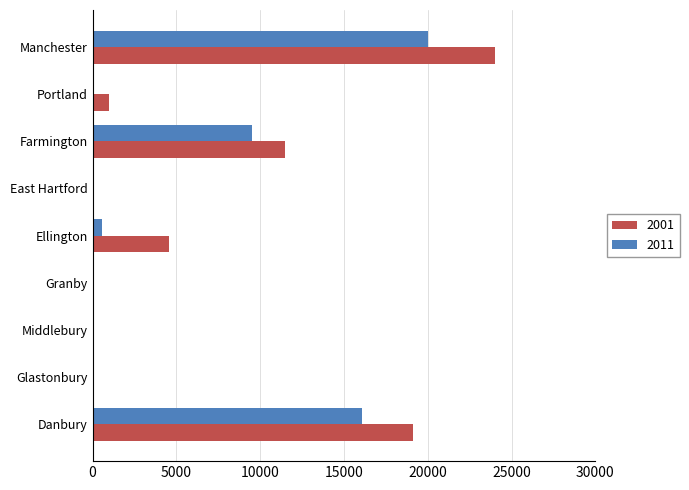

At which label is 2011 closest to 10000?

Farmington